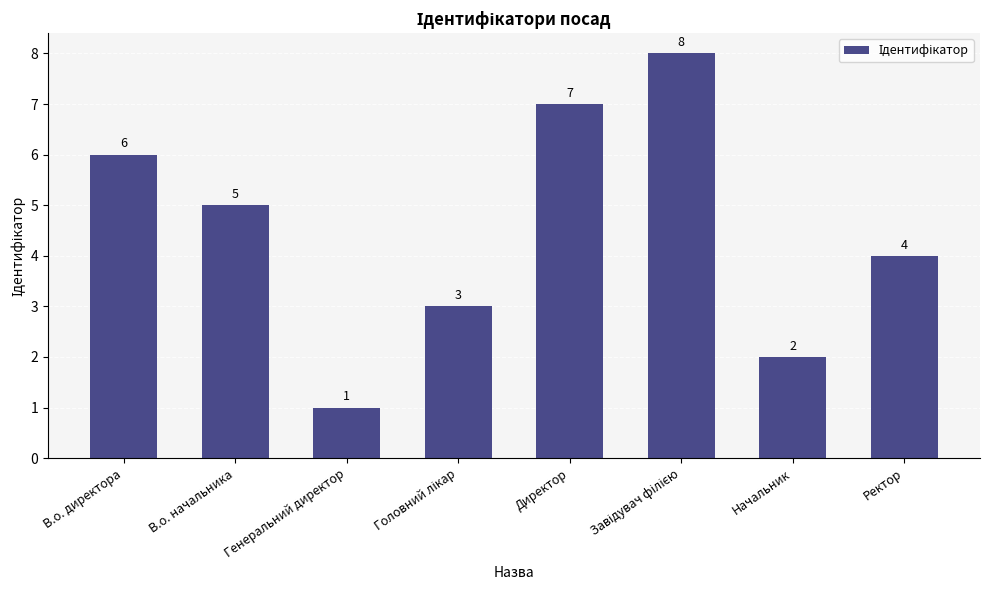

What is the ratio of the value at Начальник to the value at Директор?

0.3